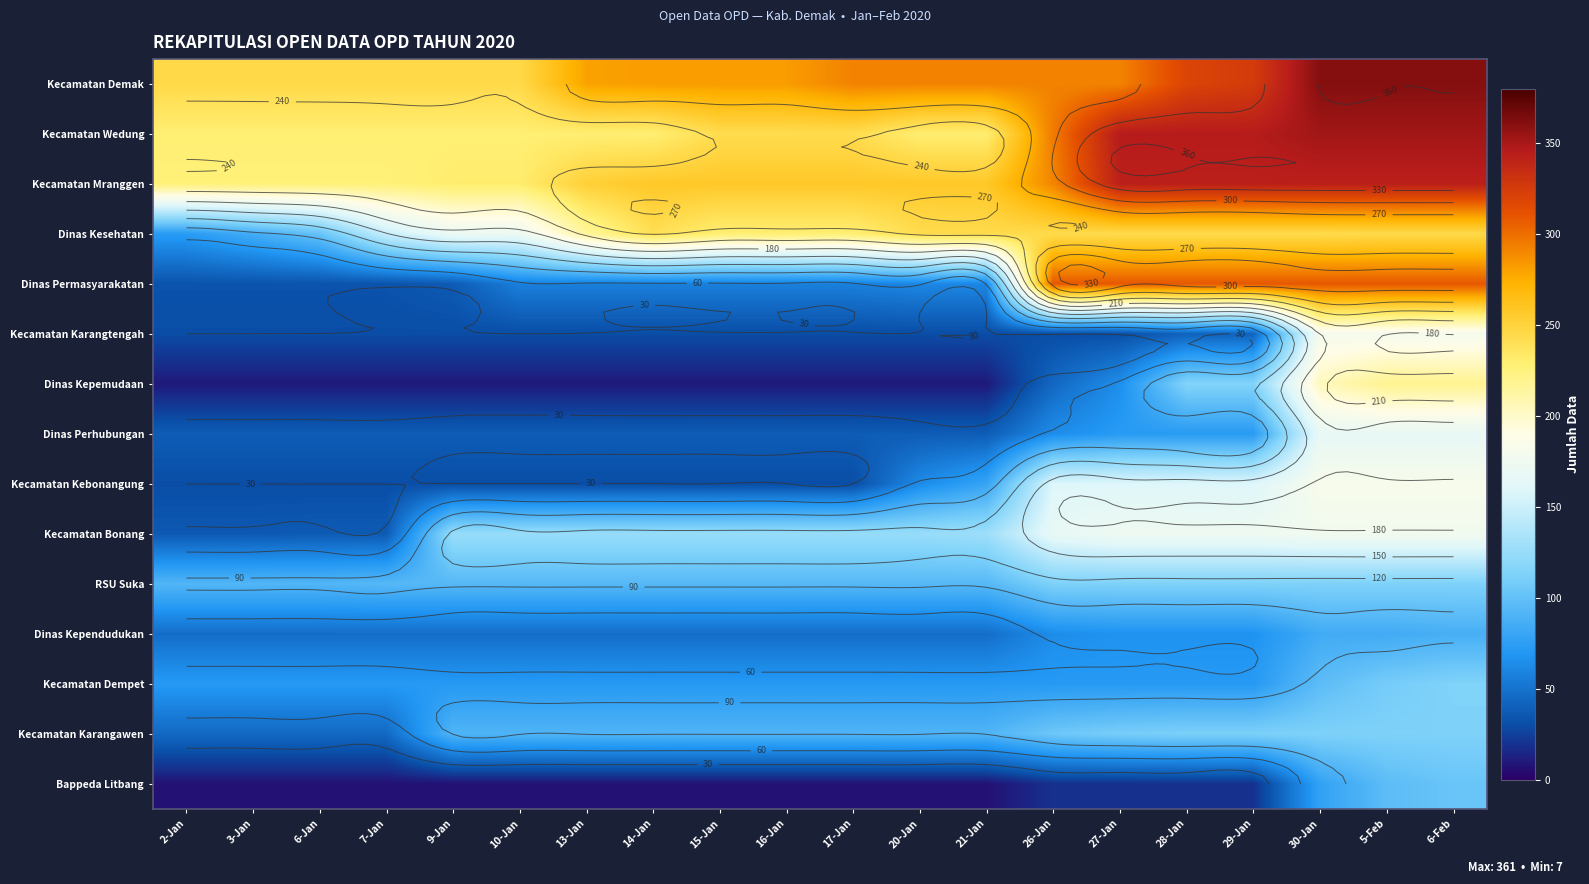

Where does the Kecamatan Karangawen series first go above 91?

26-Jan